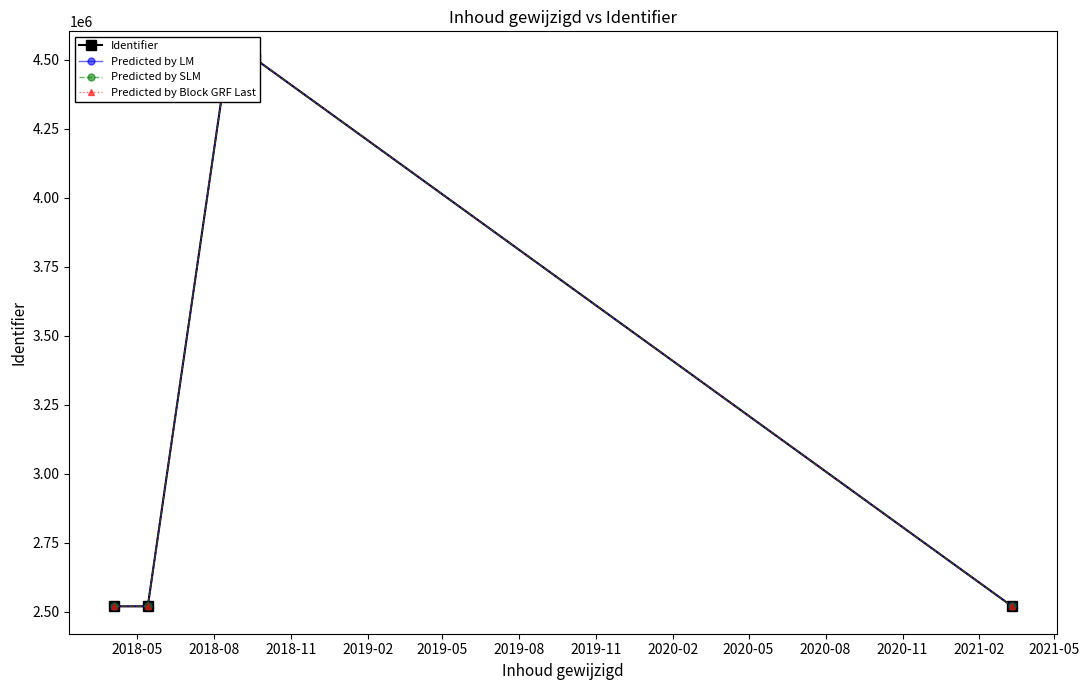

True or false: Identifier and Predicted by SLM cross at least once.

False